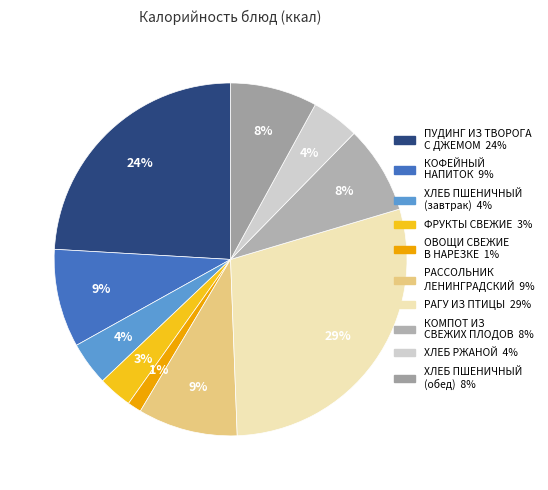

To the nearest percent, what is the average slice percentage?

10%